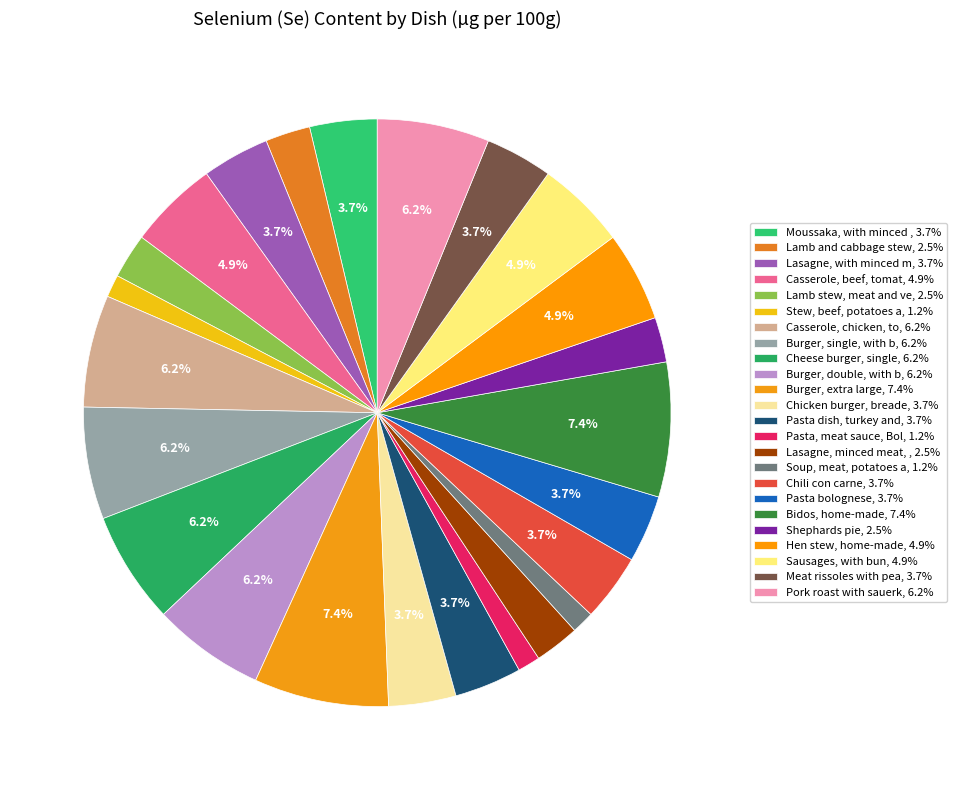

How many segments does this pie chart have?

24